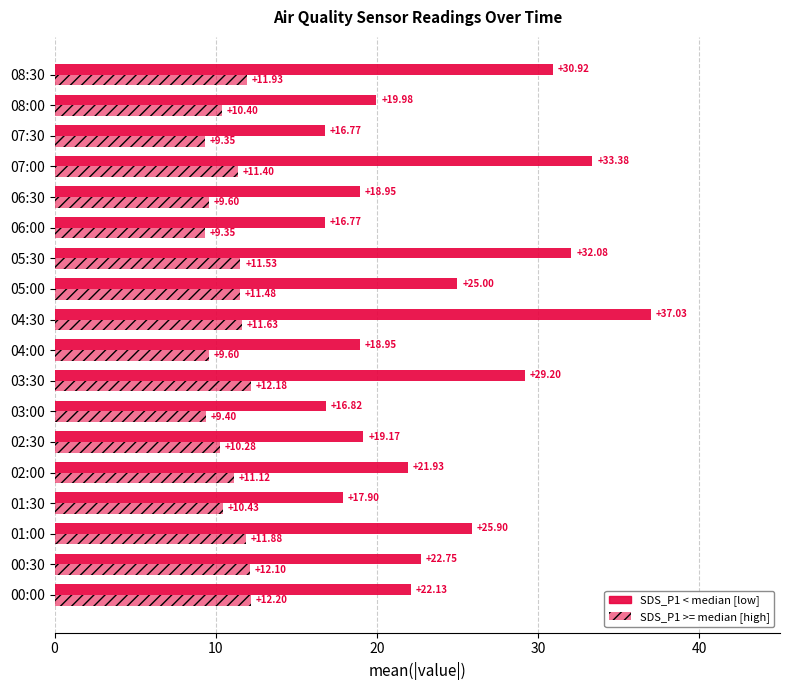

Count the number of data series in this chart.

2